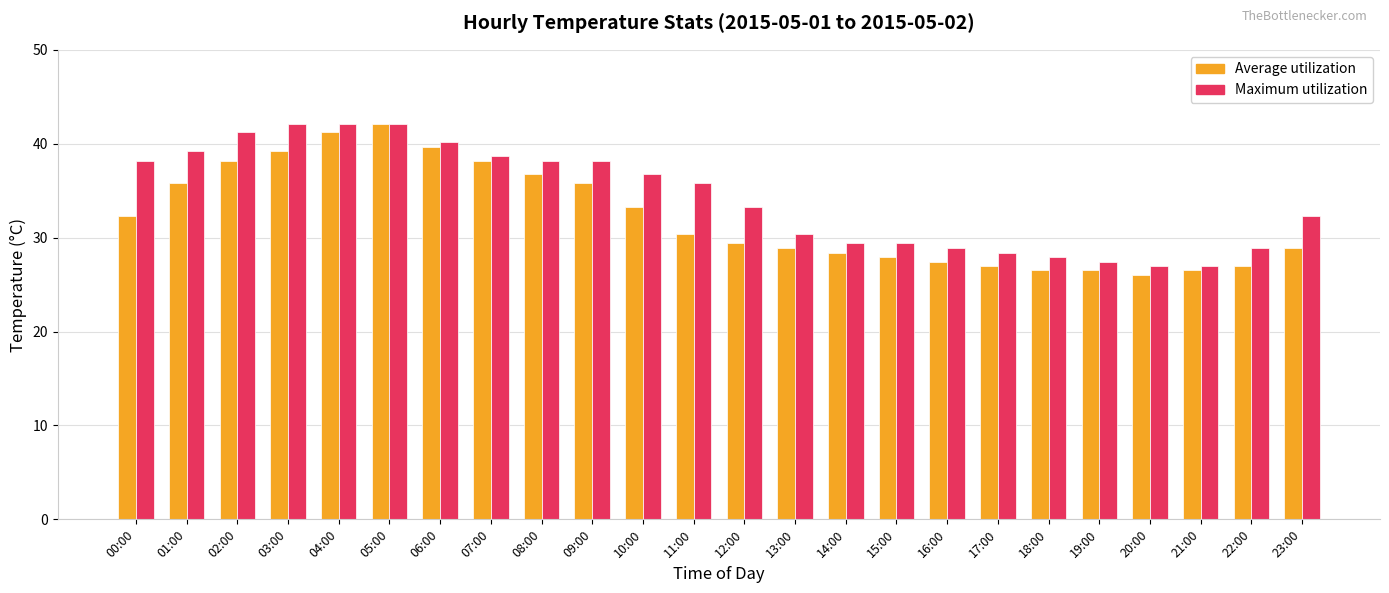

What is the value of the Average utilization bar at the 5th from the left?

41.2